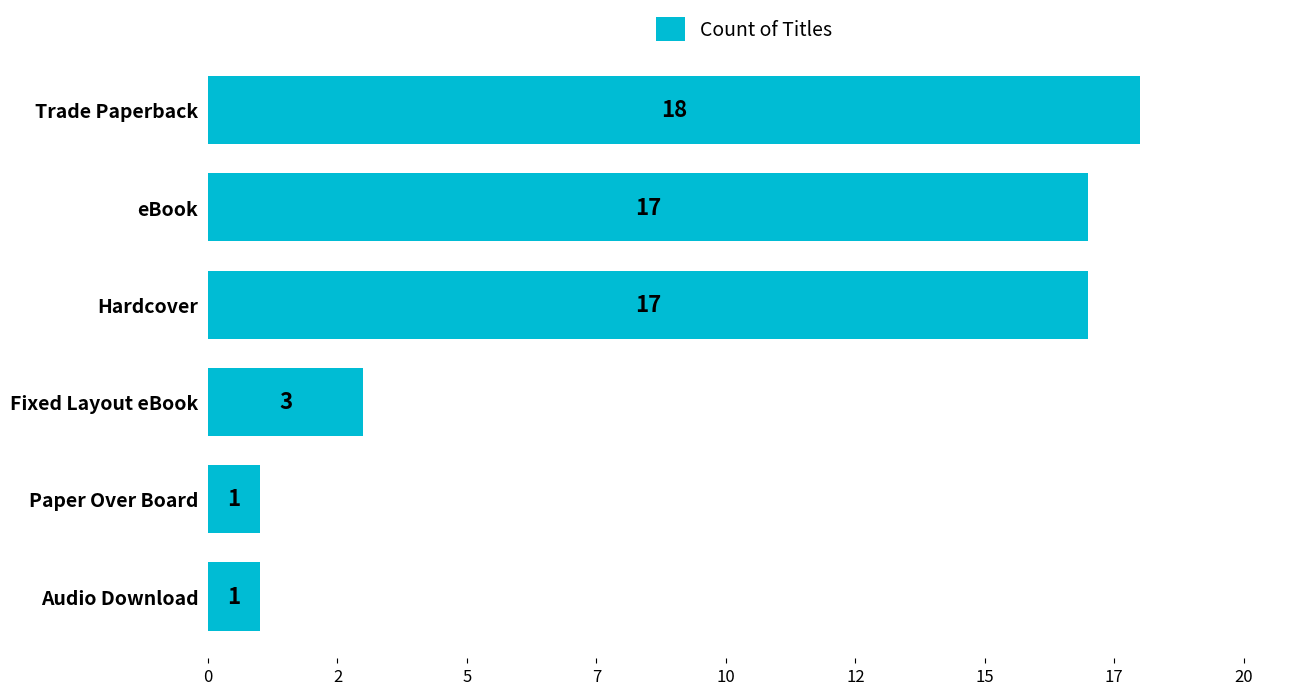

Does the chart contain any negative values?

No